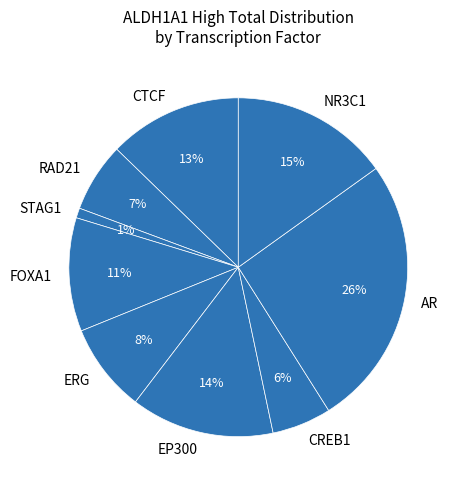

To the nearest percent, what portion does STAG1 represent?

1%